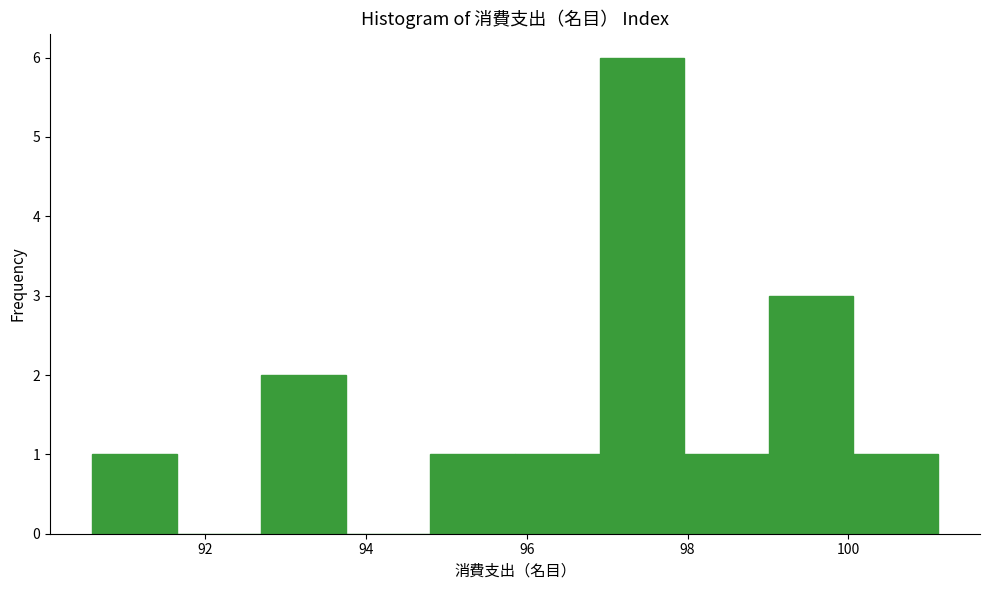

Reading left to right, list every bar in this chart as the range it spans on the x-axis followed by its height. Neither the bar edges nor the heights are printed on the chart, so give them approximately, as read against the axes.

90.6 to 91.6: 1
91.6 to 92.8: 0
92.8 to 93.8: 2
93.8 to 94.8: 0
94.8 to 95.8: 1
95.8 to 97.0: 1
97.0 to 98.0: 6
98.0 to 99.0: 1
99.0 to 100.0: 3
100.0 to 101.2: 1